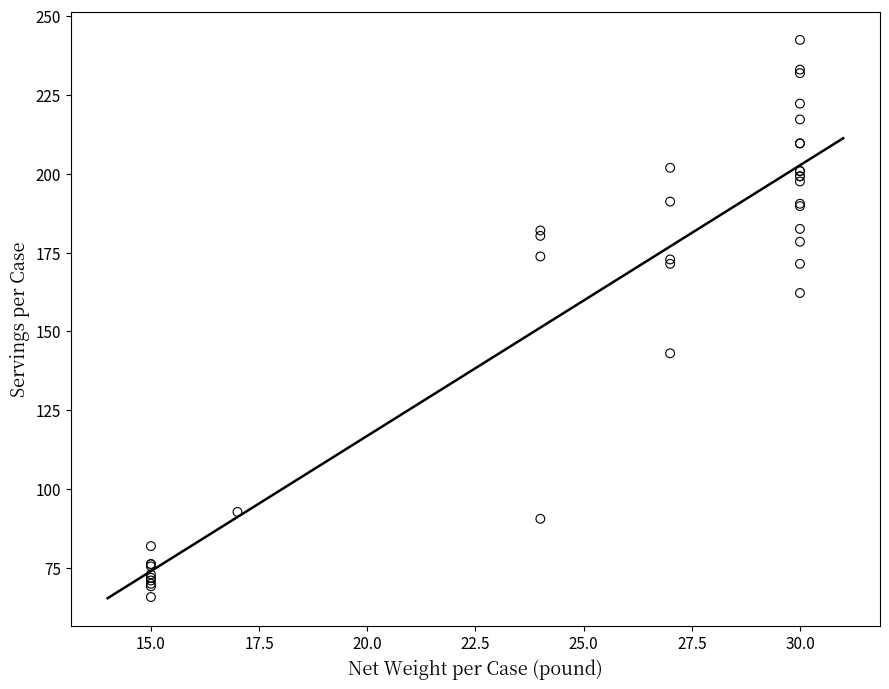

What Y value in the scatter plot is closest to 154?

162.2